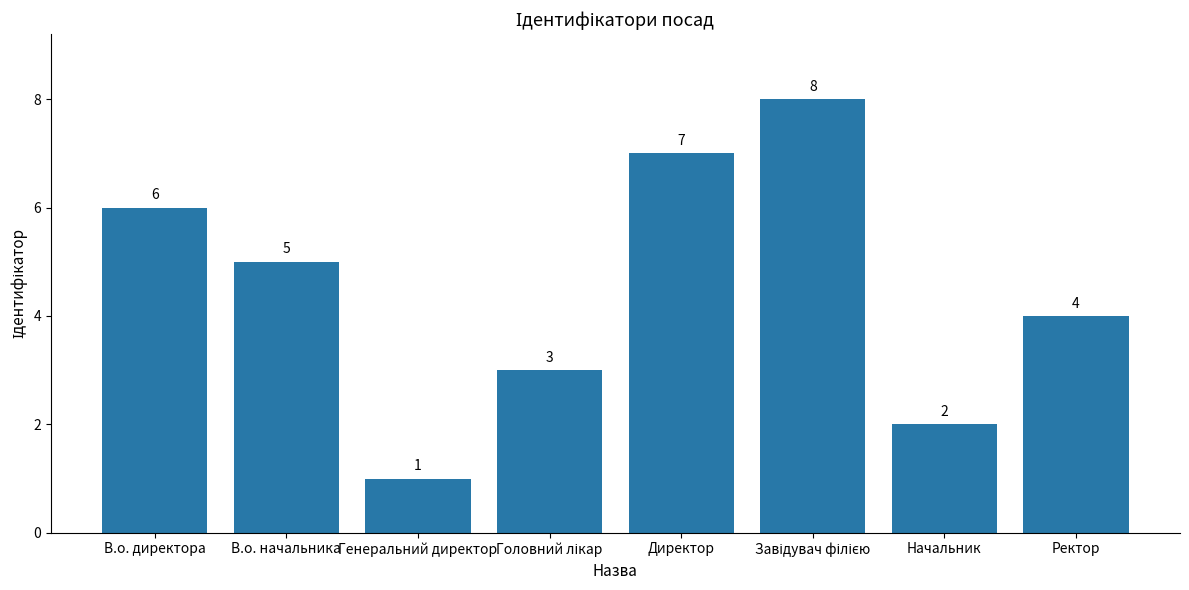

What is the difference between the maximum and minimum values?

7